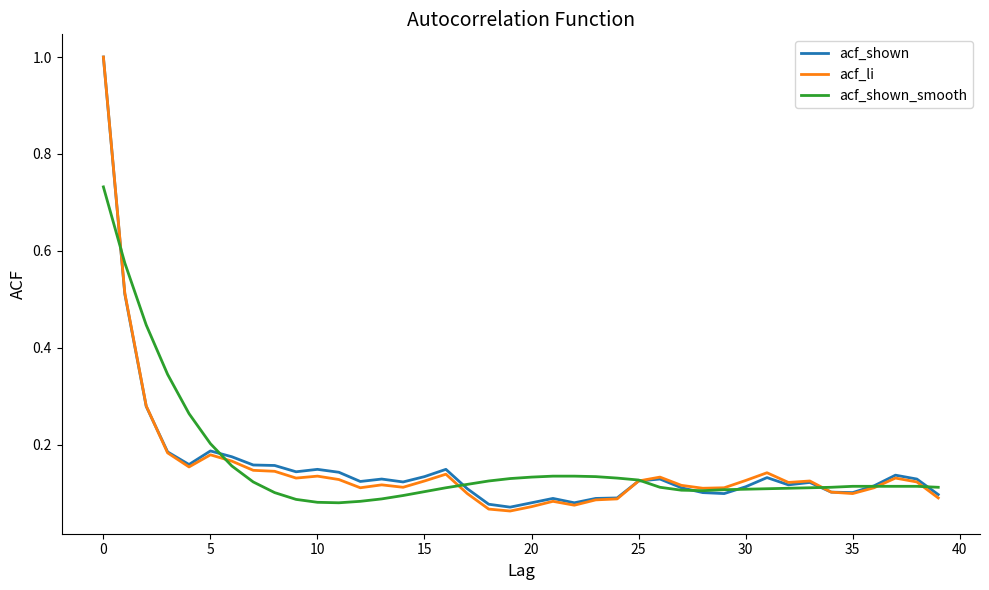

Which series has the widest spread of values?

acf_li